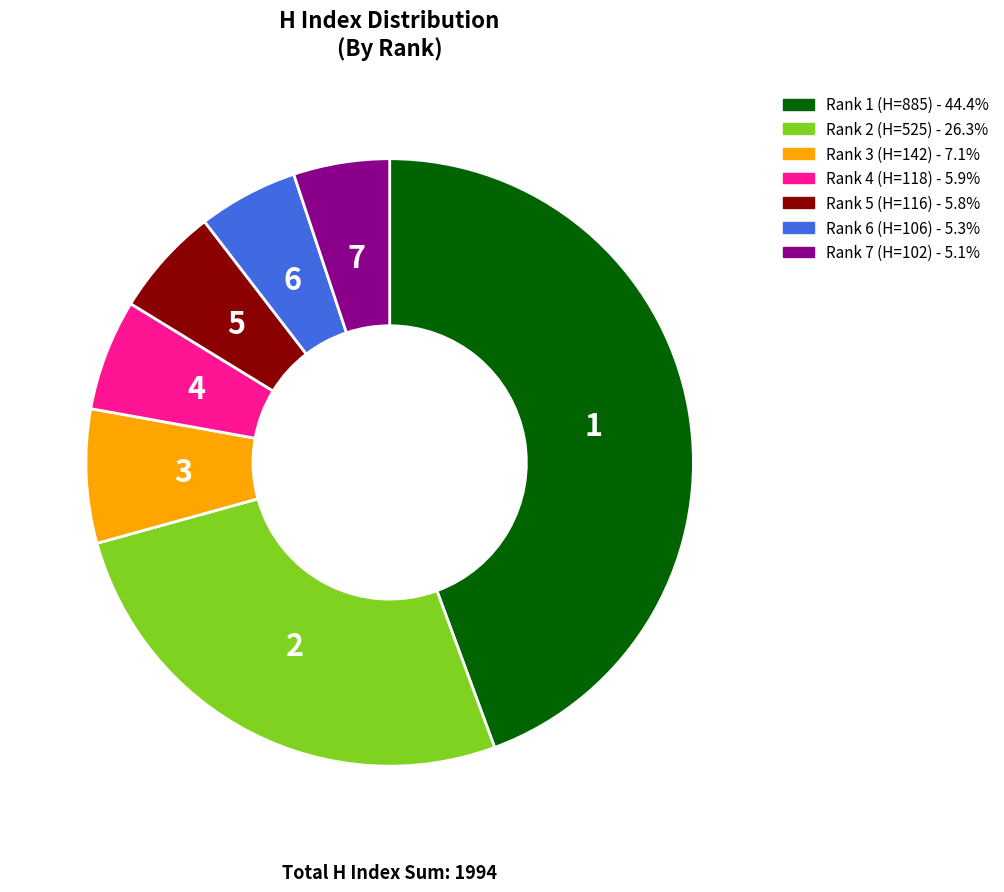

Do Rank 6 and Rank 5 together represent more than half of the pie?

No